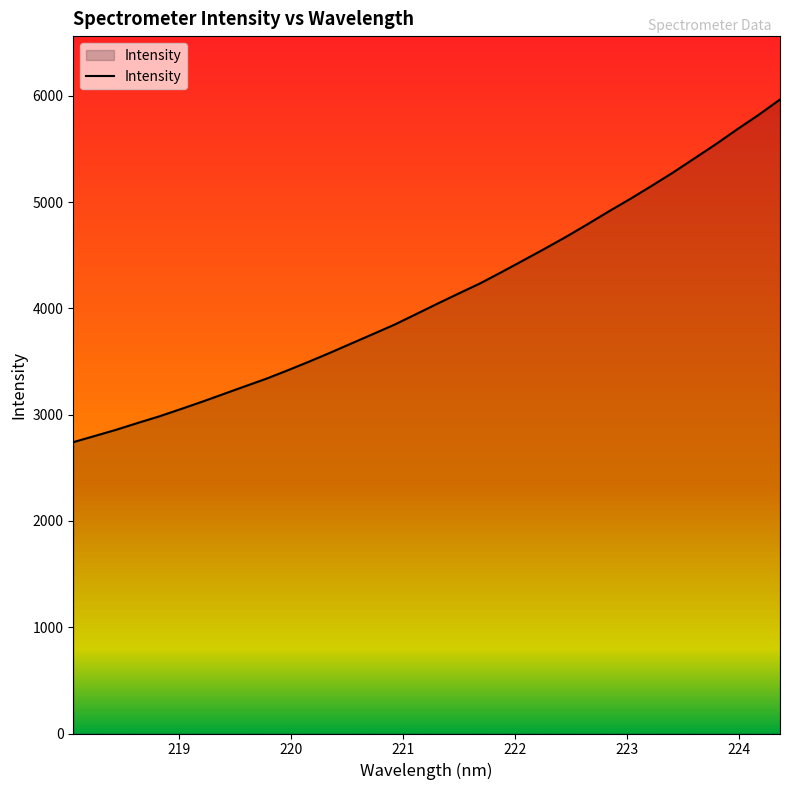

What is the maximum value shown in the chart?

5966.8